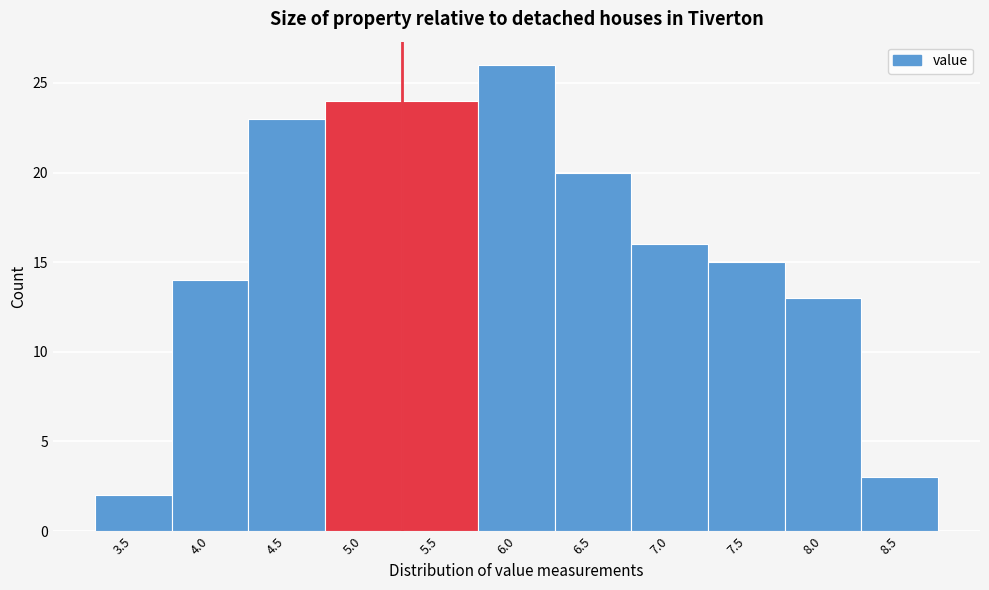

Reading right to left, extract all data points from this chart.

3	13	15	16	20	26	24	24	23	14	2